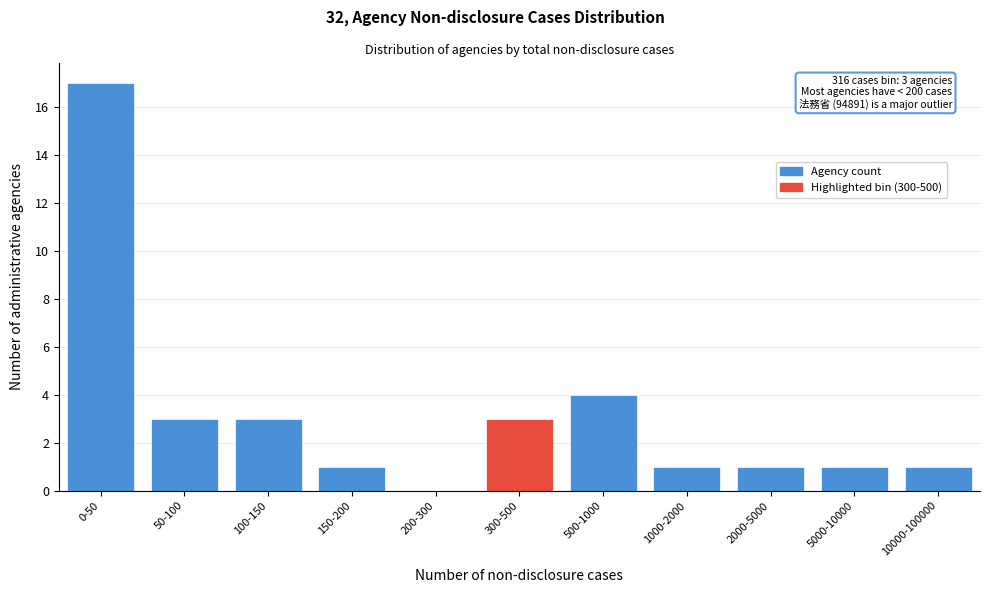

Reading left to right, what are all the values shown in this chart?

0-50=17	50-100=3	100-150=3	150-200=1	200-300=0	300-500=3	500-1000=4	1000-2000=1	2000-5000=1	5000-10000=1	10000-100000=1